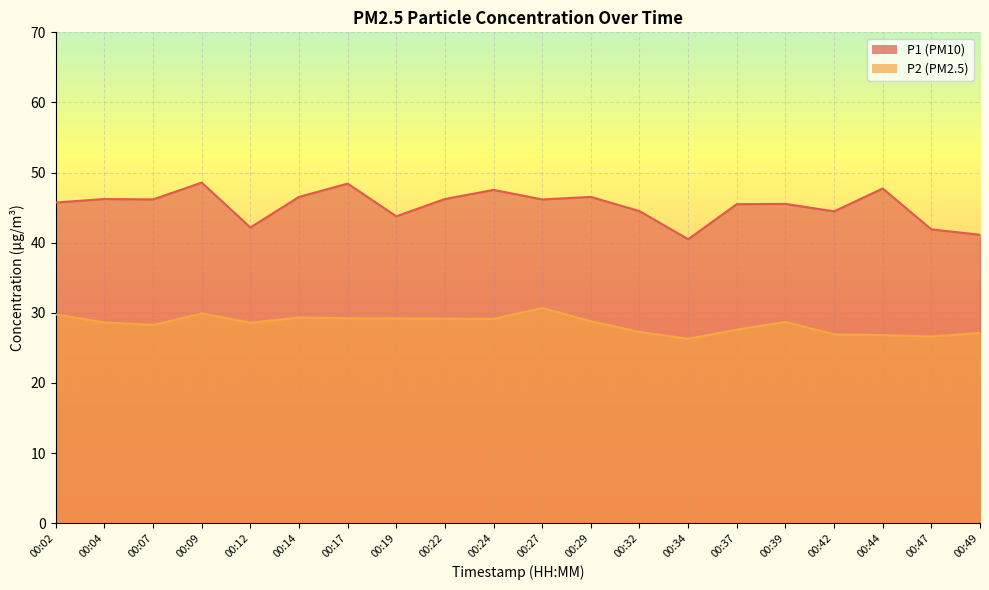

What is the value of the P1 point at the 11th from the left?

46.2